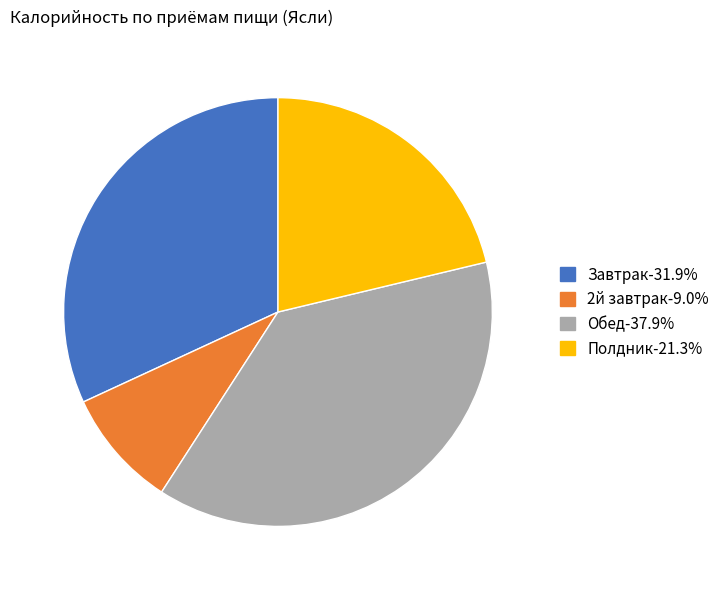

Does Обед account for over 50% of the chart?

No